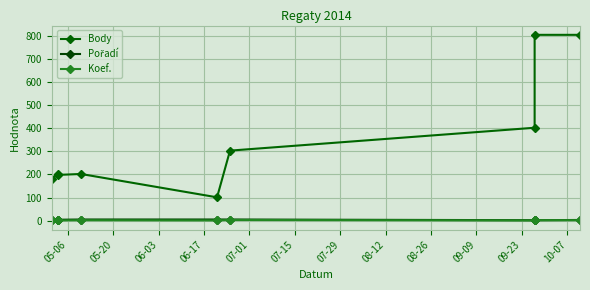

True or false: Body and Koef. intersect in this chart.

False